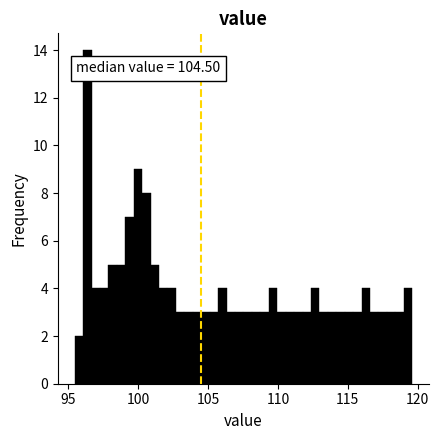

Around what value on the x-axis is the tallest bar? Give the approximate position of its centre, as read against the axis.

96.5